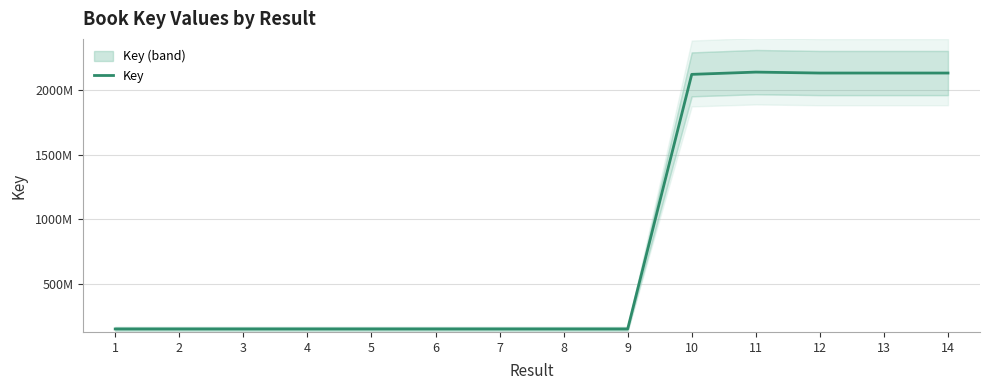

What is the approximate value at 10?

2120133182